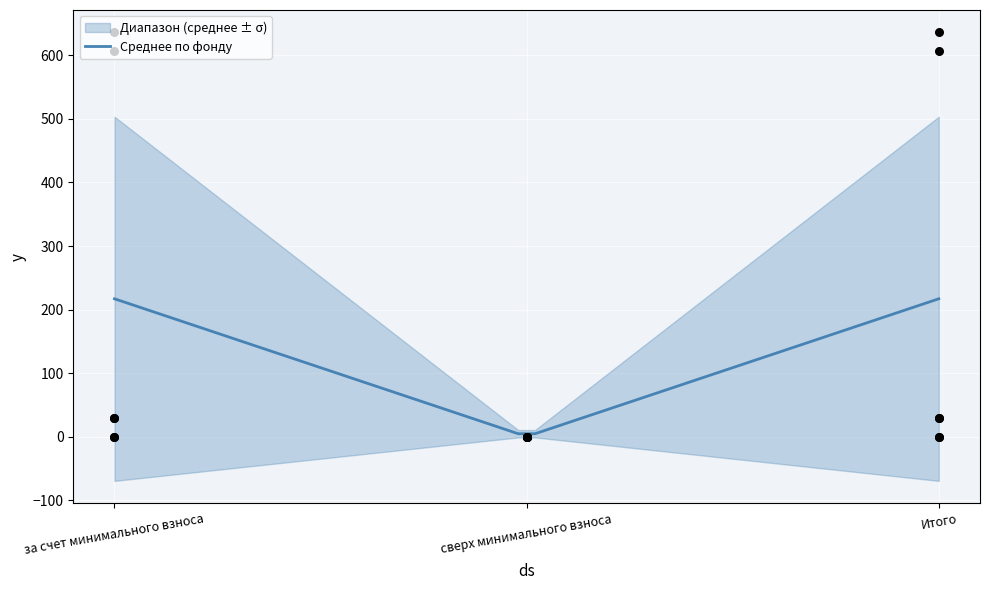

At how many categories does at least one series exceed 196?

2